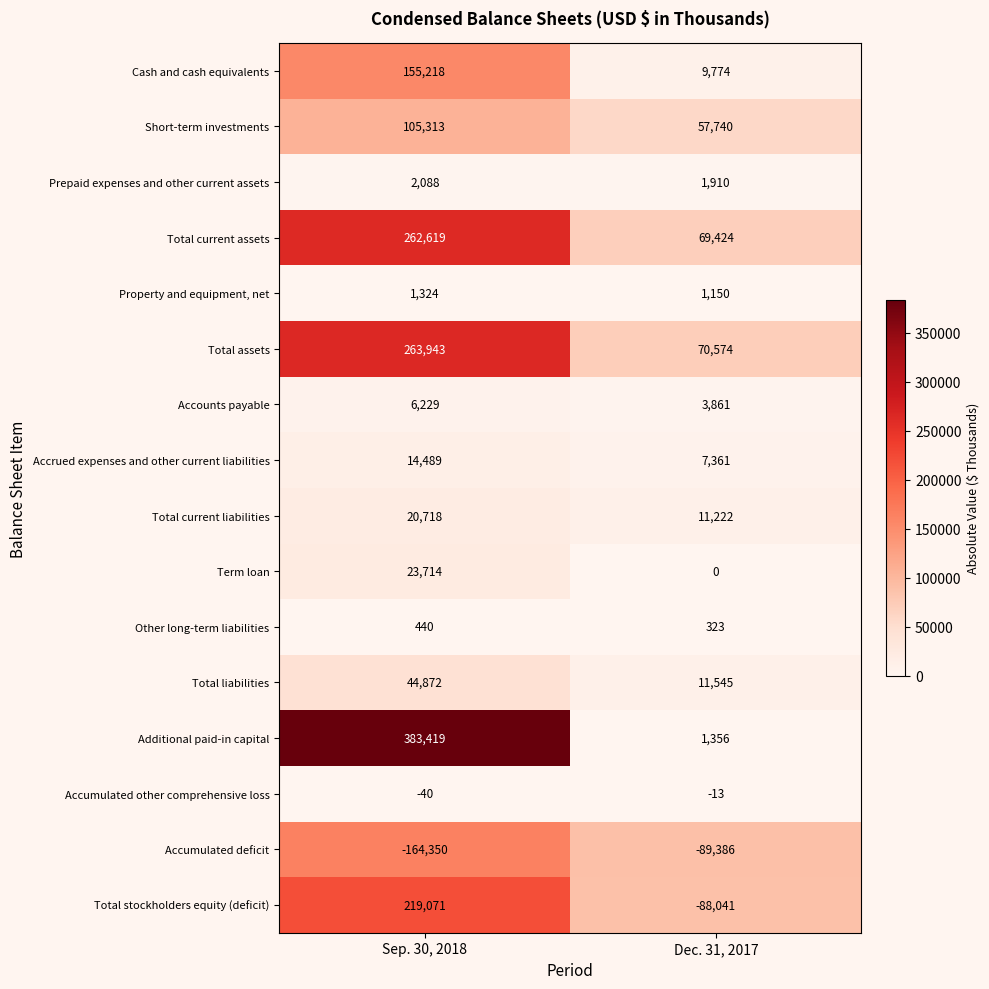

At which category is the sum across all series the highest?

Sep. 30, 2018